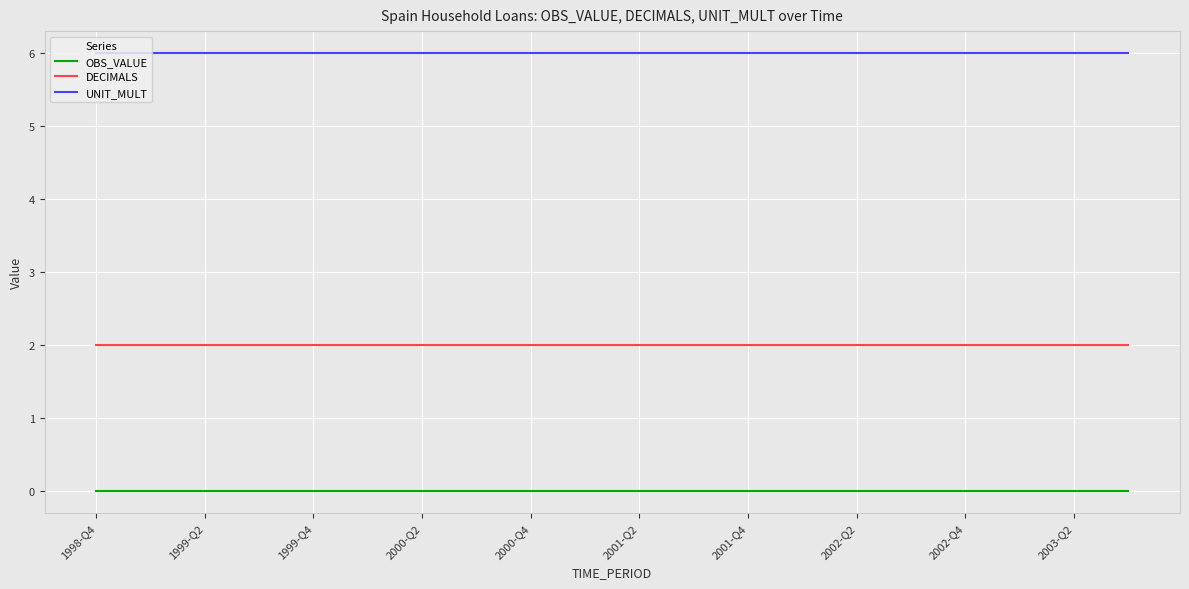

What is the greatest value displayed?

6